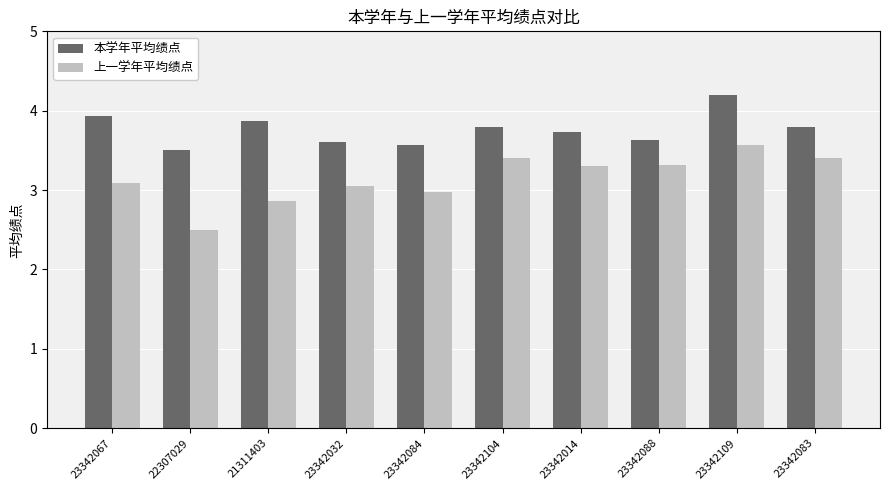

What is the spread (max minus min) of values at 23342014?

0.4